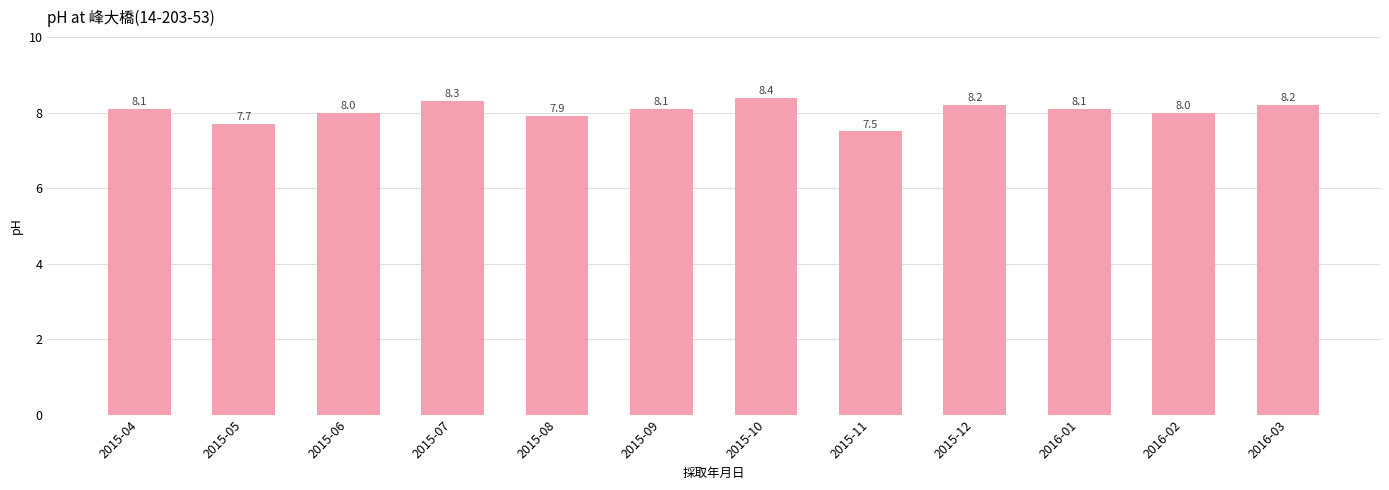

How many data points does each series have?

12